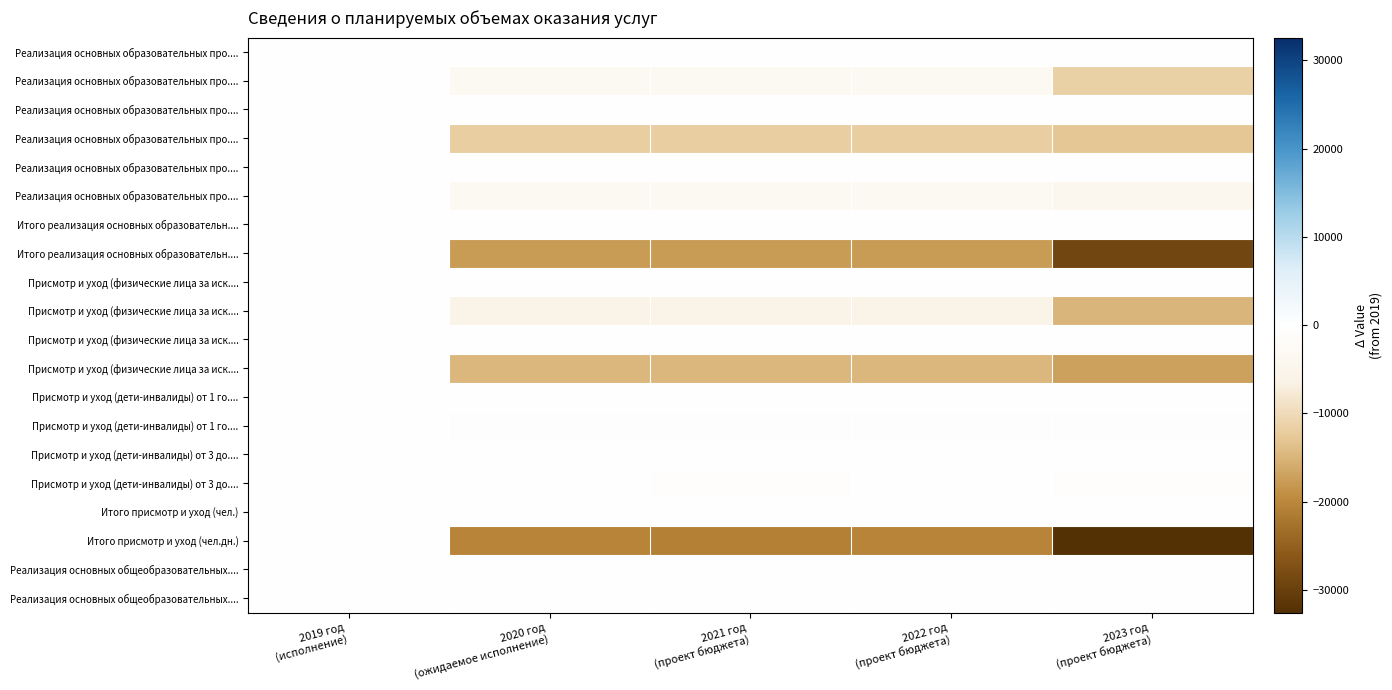

At which category is the sum across all series the highest?

2019 год
(исполнение)